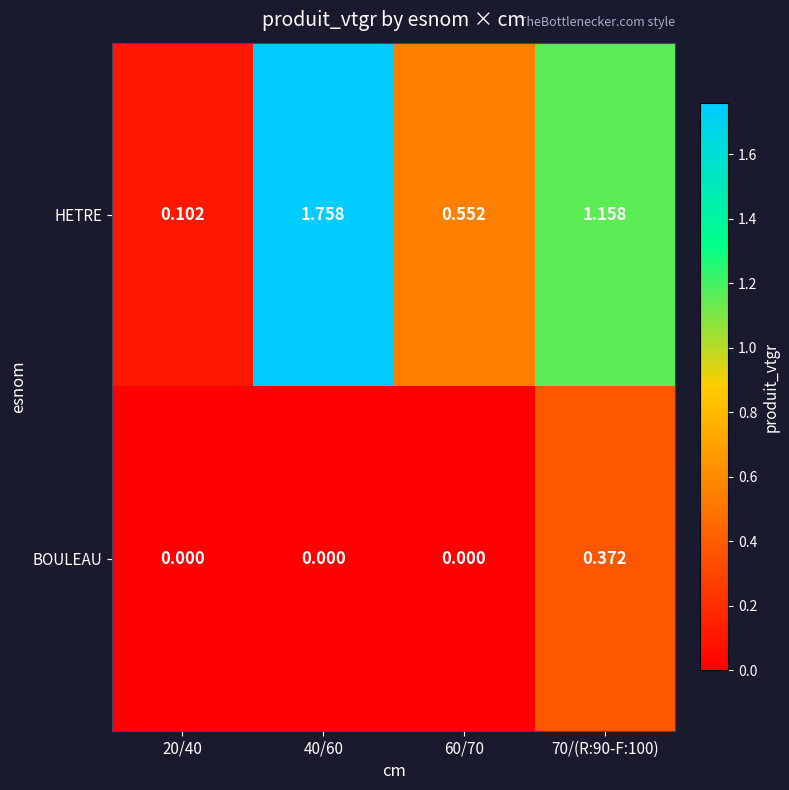

Which series has the largest total across all categories?

HETRE